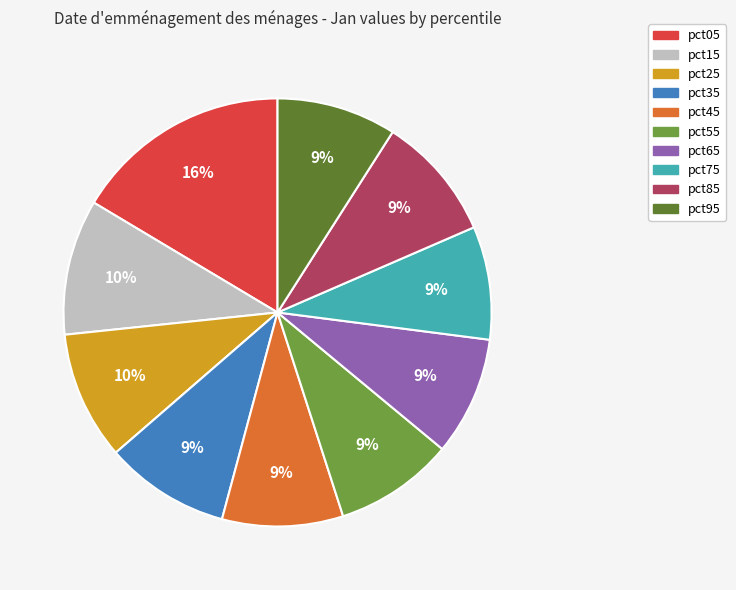

How many slices are in this pie chart?

10